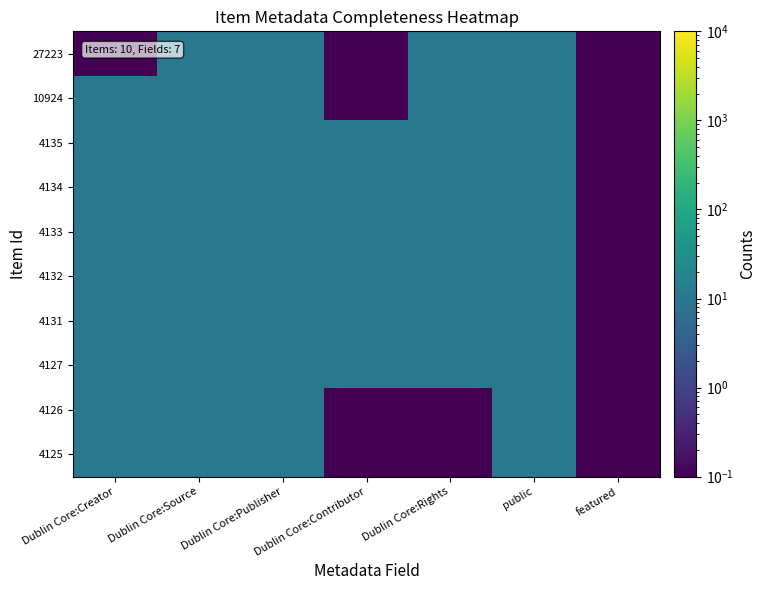

Which category has the highest value across all series?

Dublin Core:Source